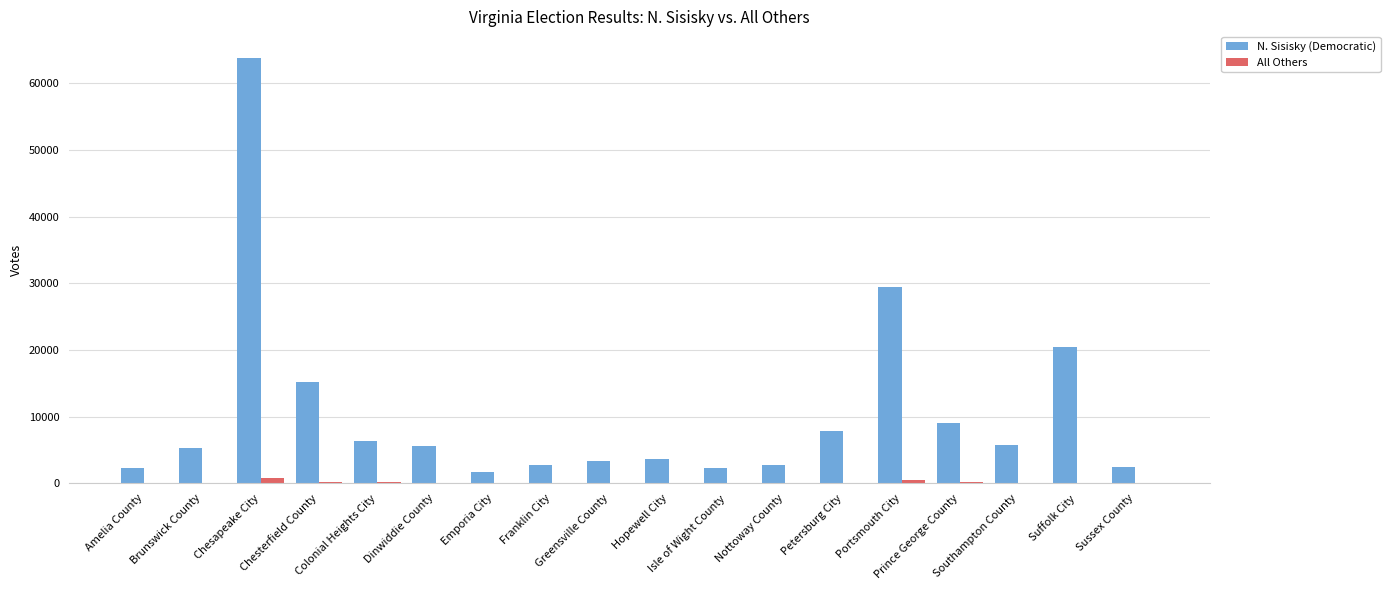

At which label does N. Sisisky (Democratic) first exceed 5587?

Chesapeake City